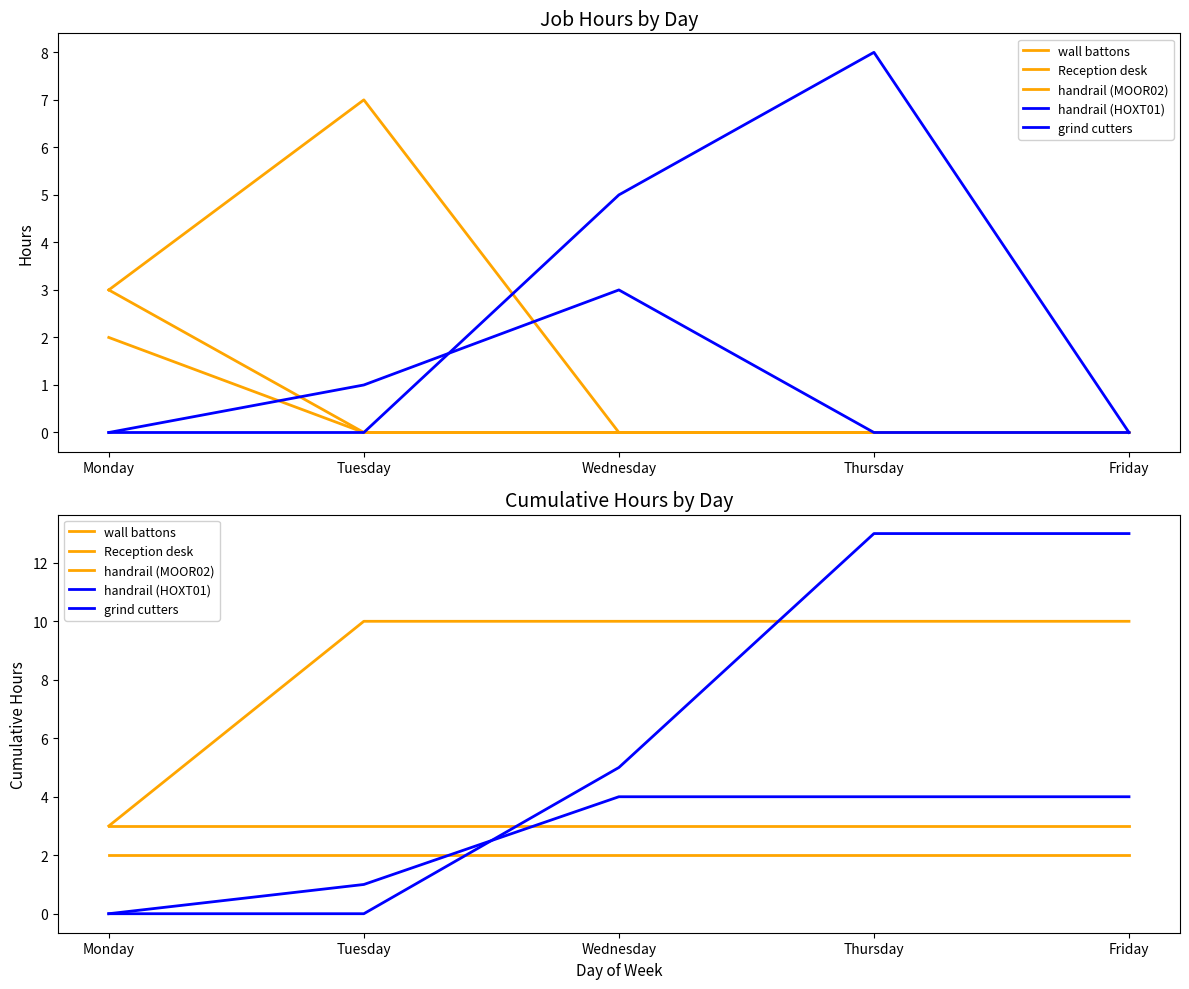

What is the greatest value displayed?

13